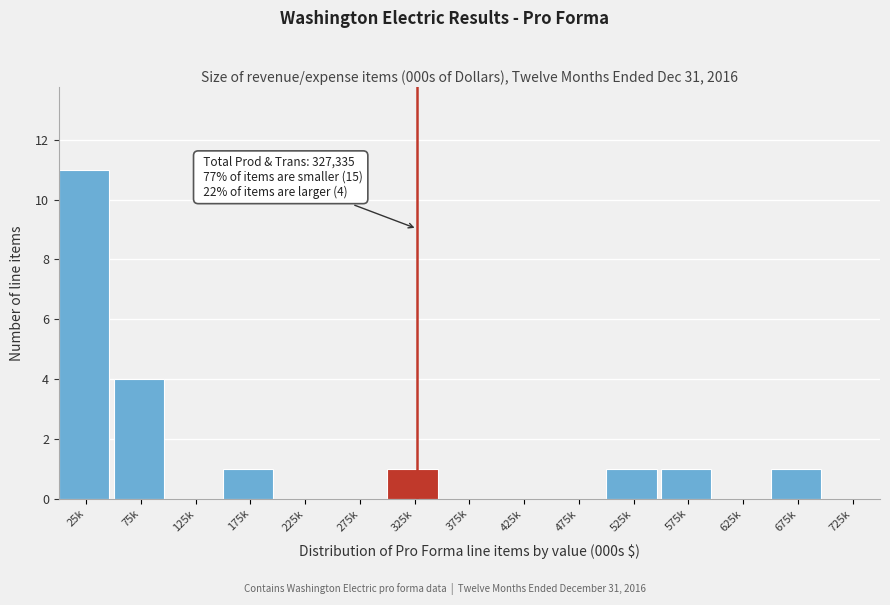

Reading left to right, what are all the values shown in this chart?

25k=11	75k=4	125k=0	175k=1	225k=0	275k=0	325k=1	375k=0	425k=0	475k=0	525k=1	575k=1	625k=0	675k=1	725k=0